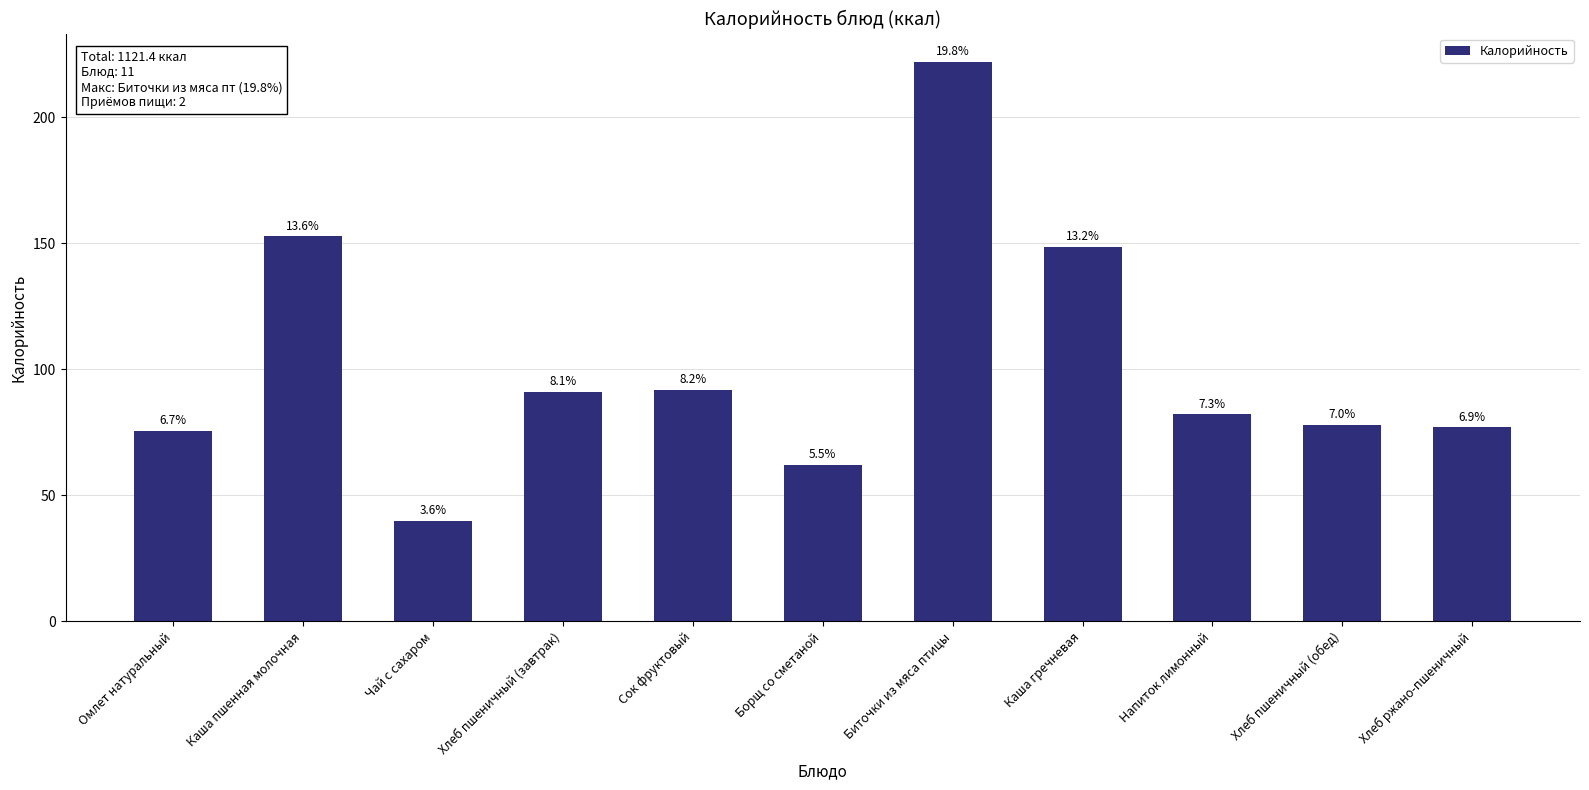

What is the sum of the values at Чай с сахаром and Борщ со сметаной?

102.1